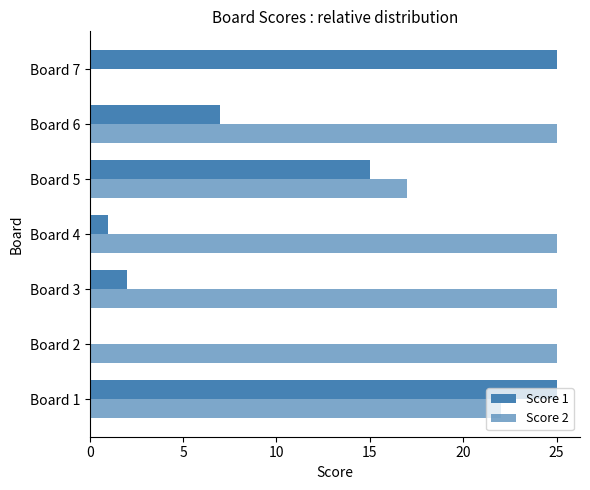

At how many categories does at least one series exceed 11?

7